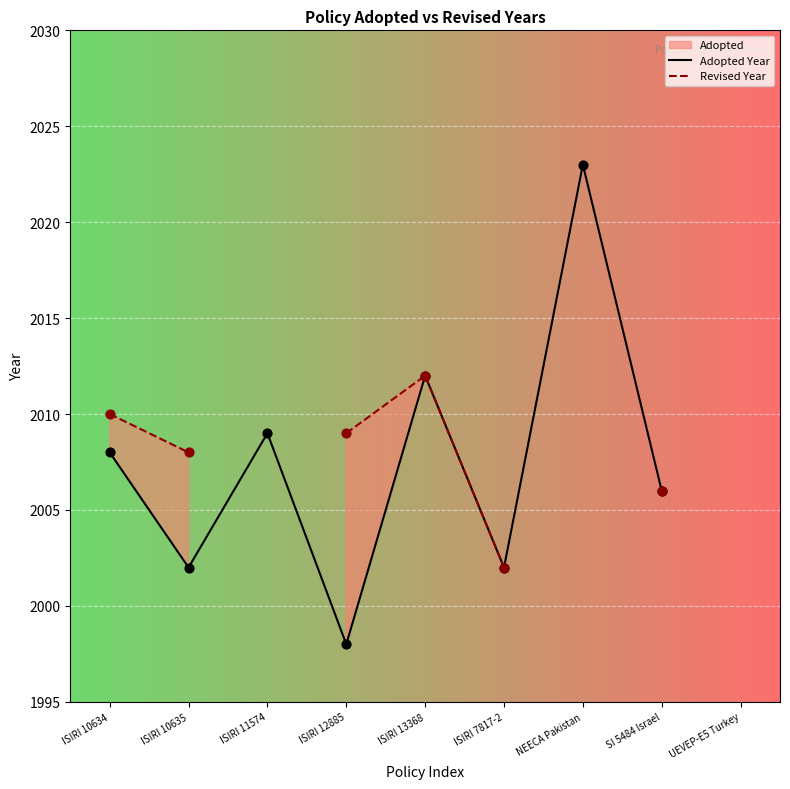

What are all the series names shown in the legend?

Adopted Year, Revised Year